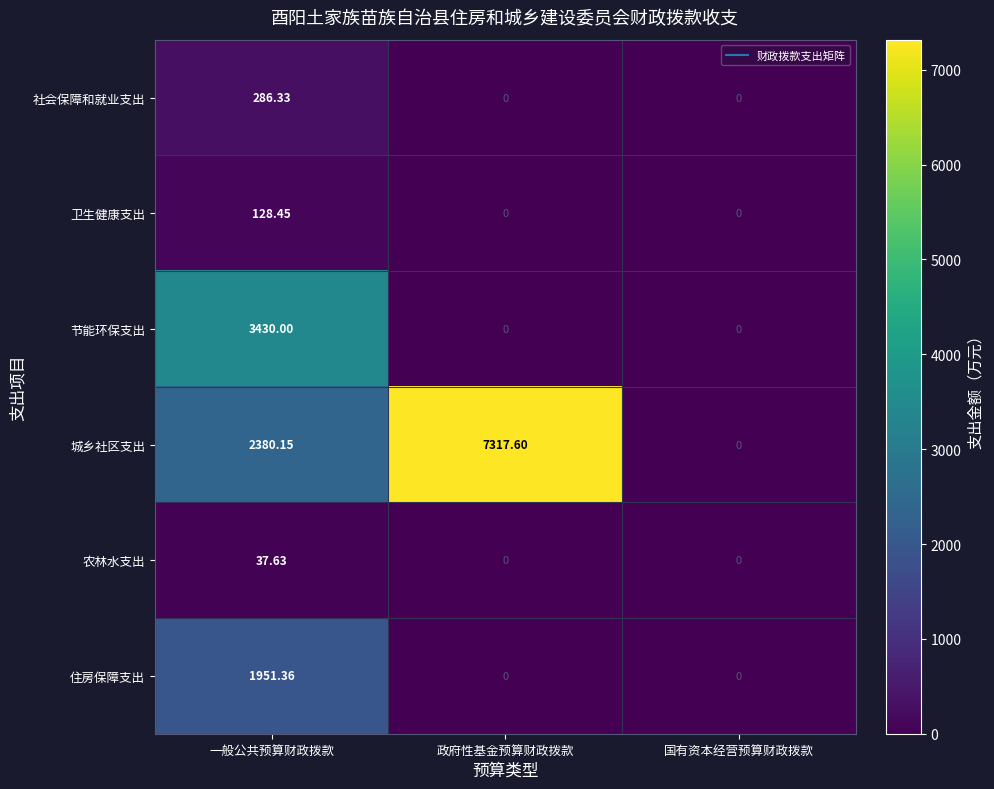

At which category does the chart reach its peak across all series?

政府性基金预算财政拨款